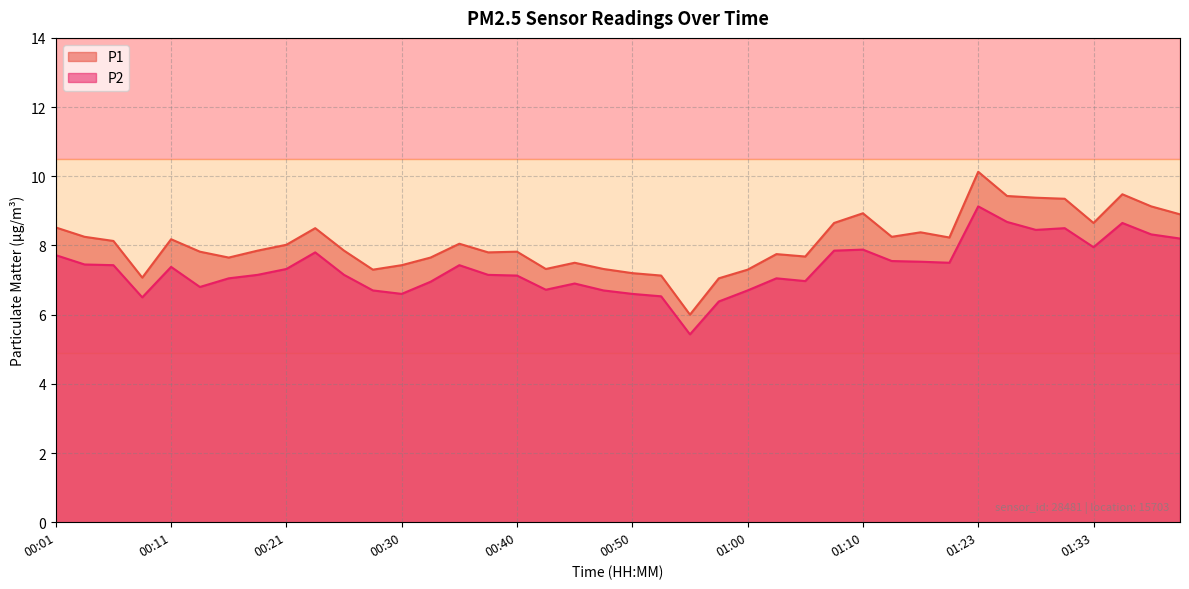

What is the lowest value of the P2 series?

5.4